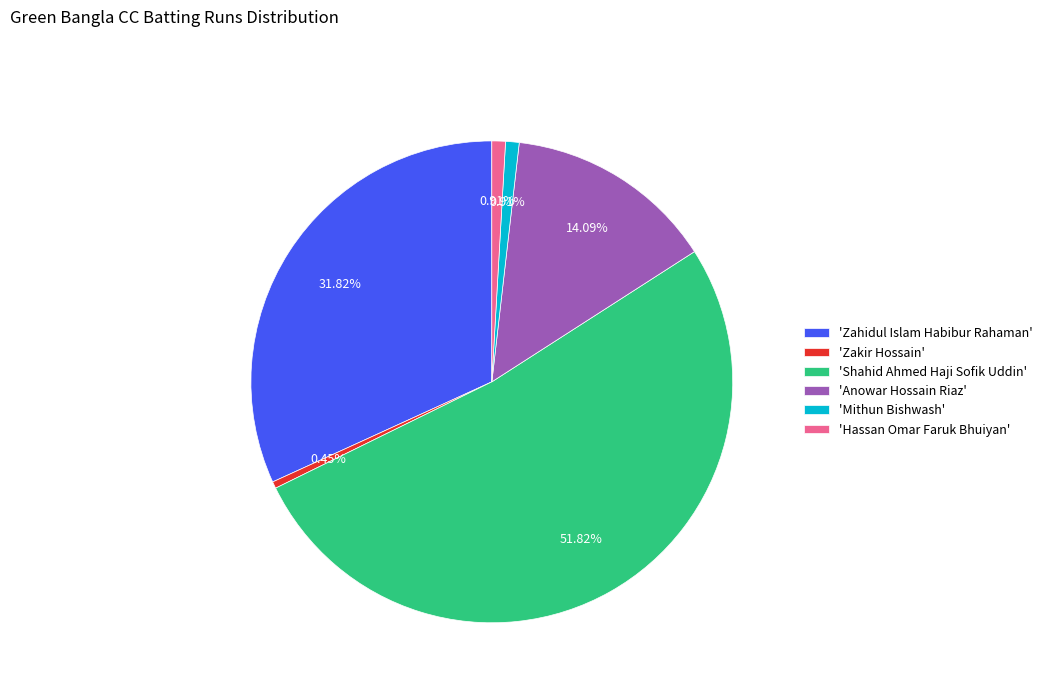

Which category has the biggest portion of the pie?

'Shahid Ahmed Haji Sofik Uddin'